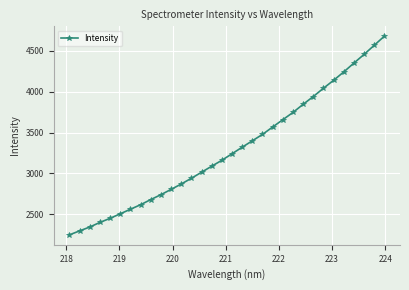

What is the value of the 28th point from the left?

4241.3